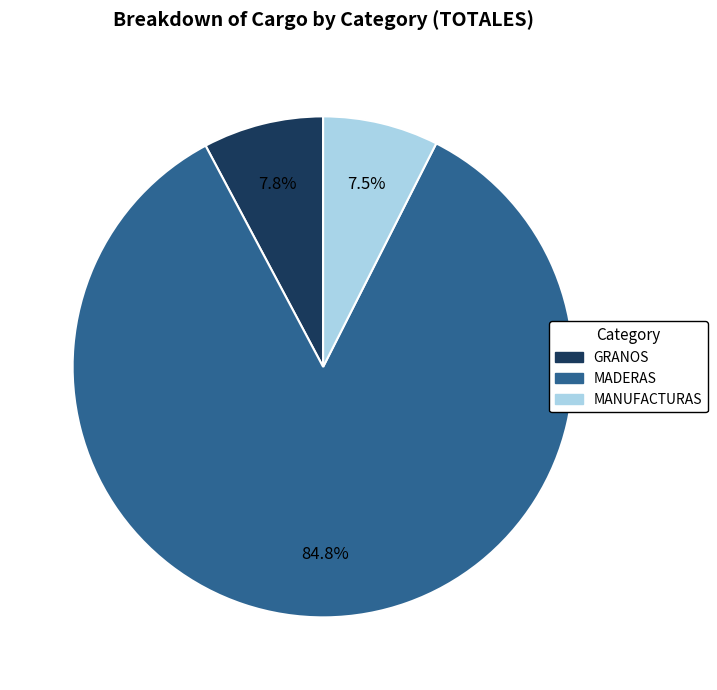

Is the sum of MANUFACTURAS and MADERAS greater than half?

Yes